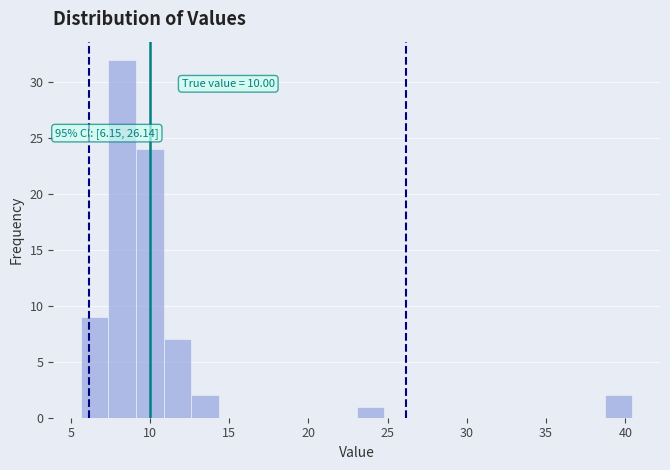

Around what value on the x-axis is the tallest bar? Give the approximate position of its centre, as read against the axis.

8.0